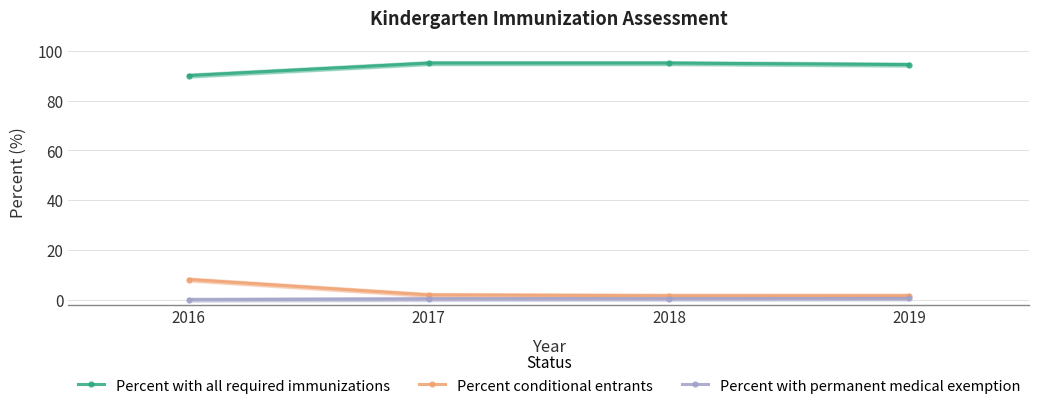

True or false: Percent with permanent medical exemption and Percent conditional entrants intersect in this chart.

False